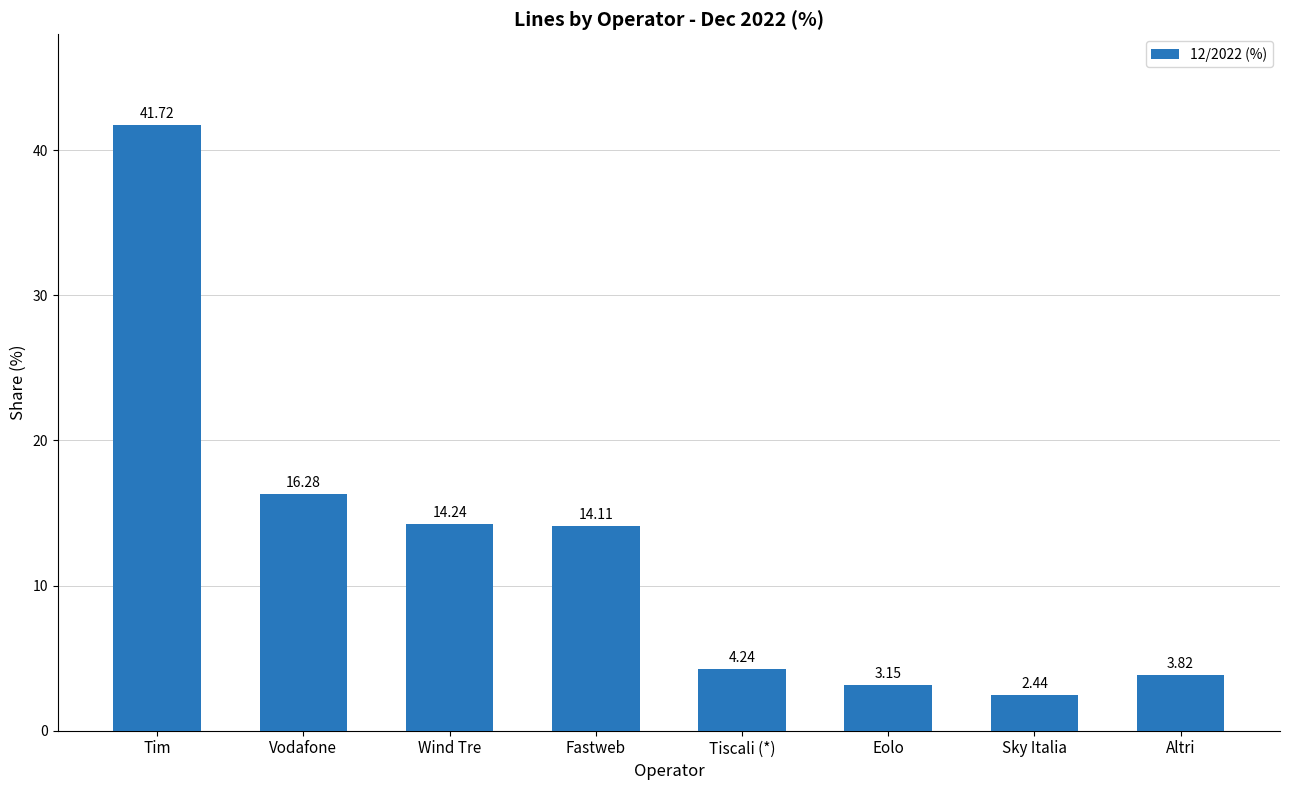

What is the difference between the maximum and minimum values?

39.3